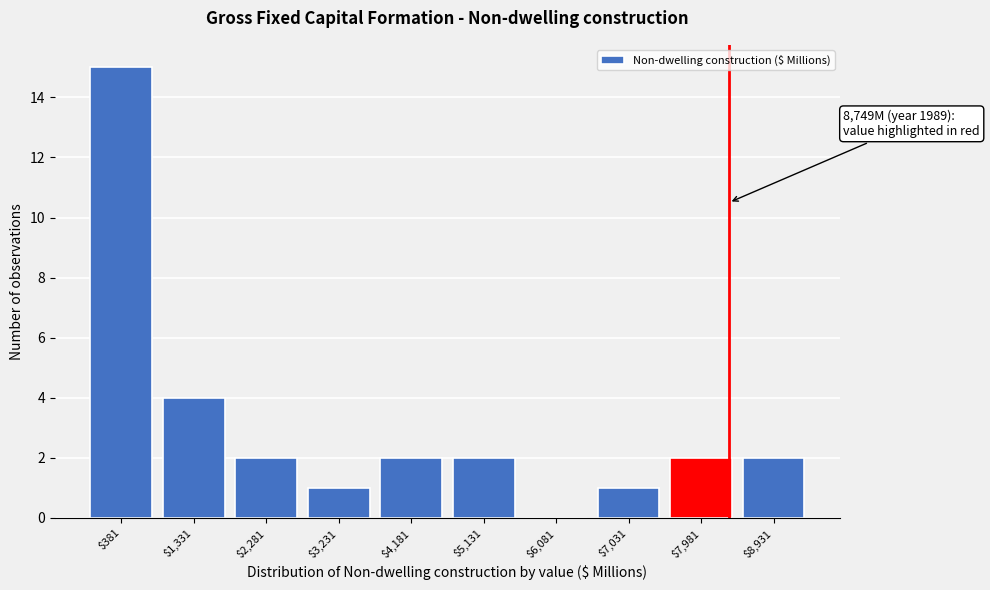

Read the value at $381.

15